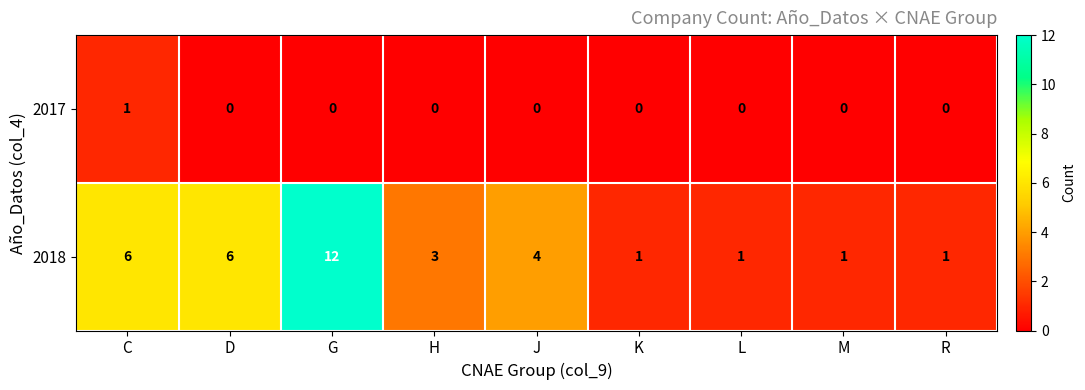

What is the sum of the 2018 values at C and K?

7